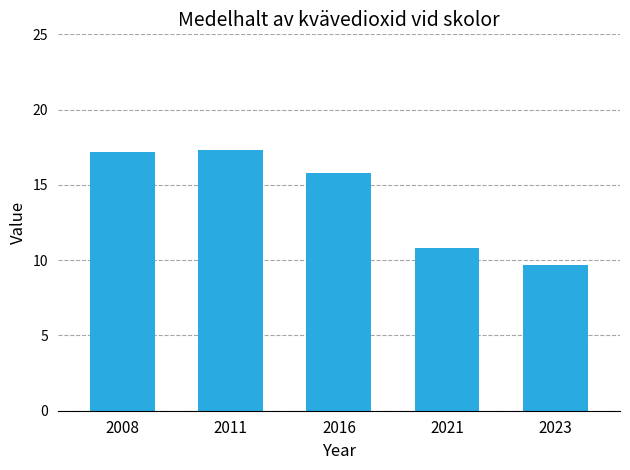

Are the bars horizontal?

No